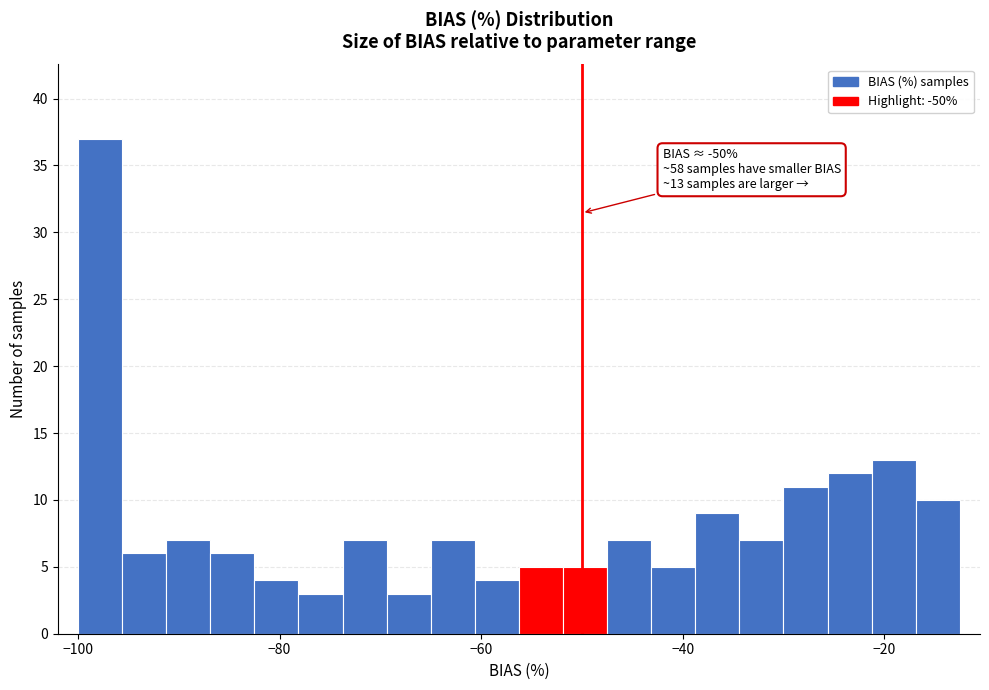

Read against the x-axis, roughly where is the centre of the tallest bar?

-98